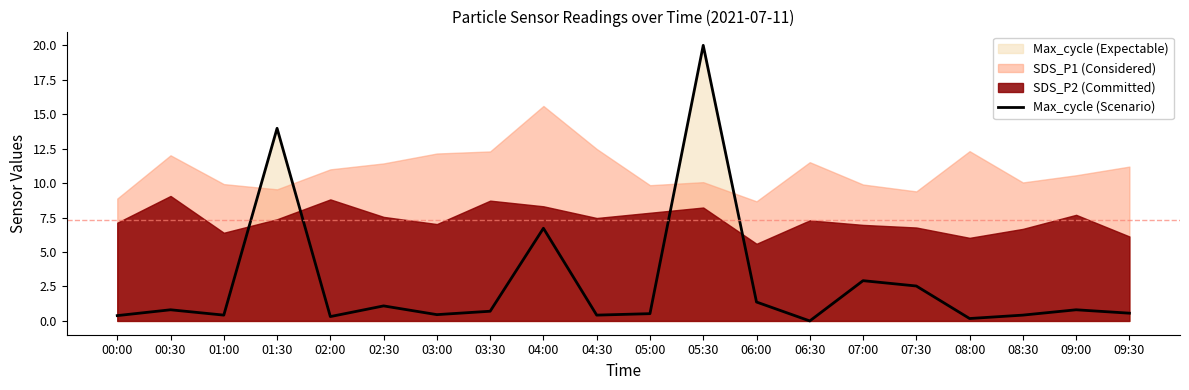

What is the change in value from 06:30 to 07:00?

+2.9